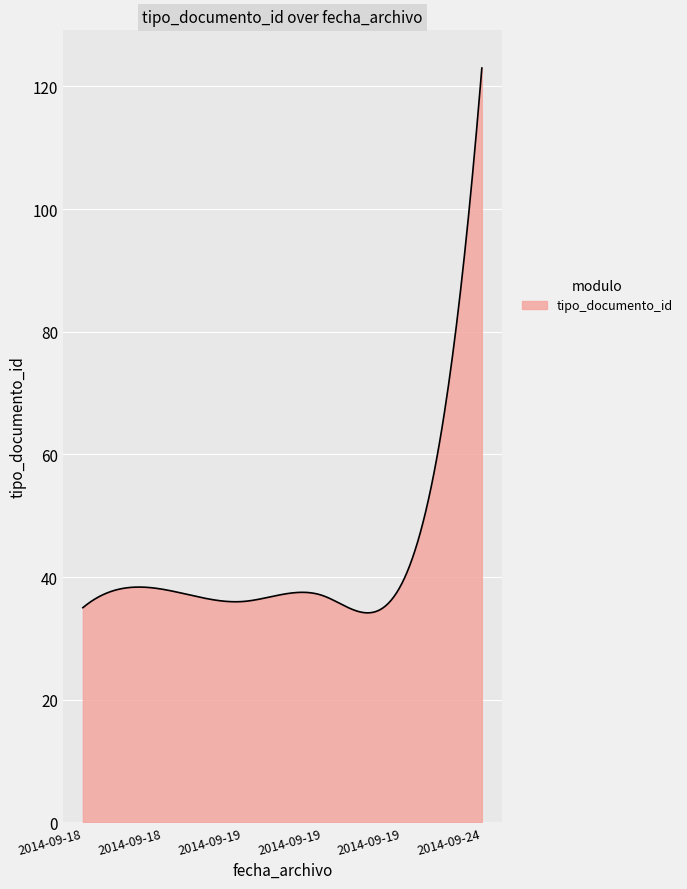

What is the difference between the maximum and minimum values?

88.8